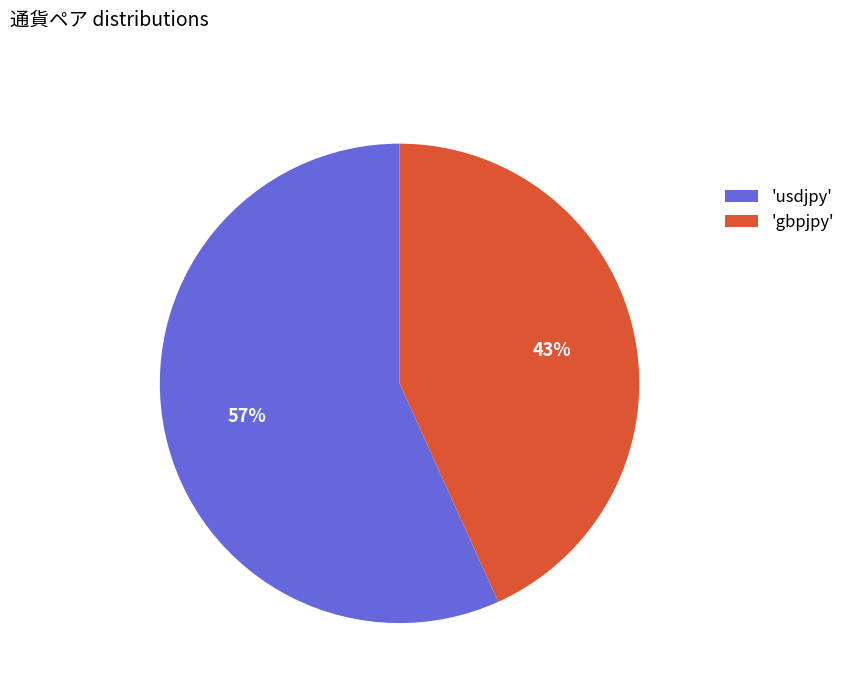

What percentage is the 'gbpjpy' slice, to the nearest percent?

43%